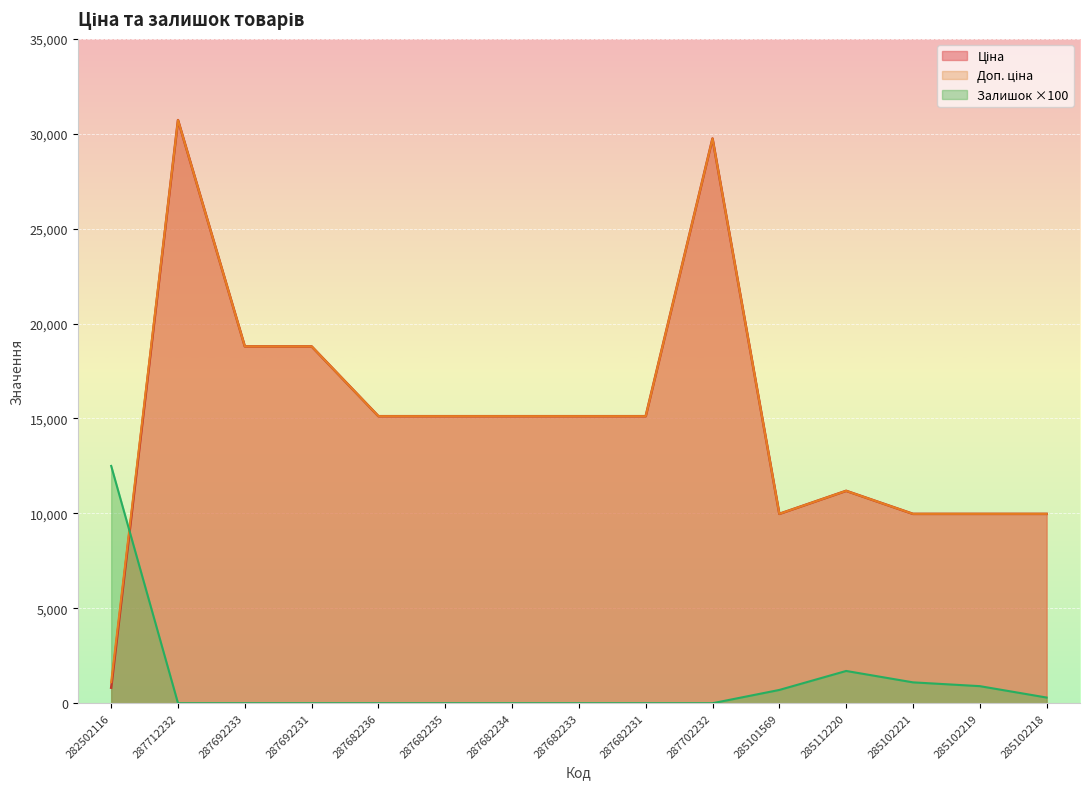

At how many categories does at least one series exceed 16649?

4